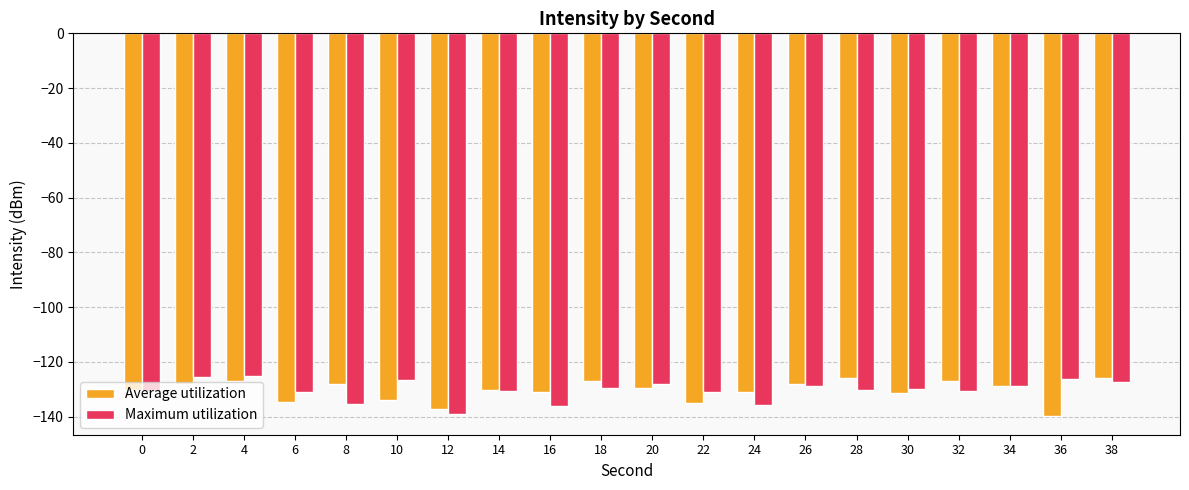

What is the average value of the Maximum utilization series?

-130.4